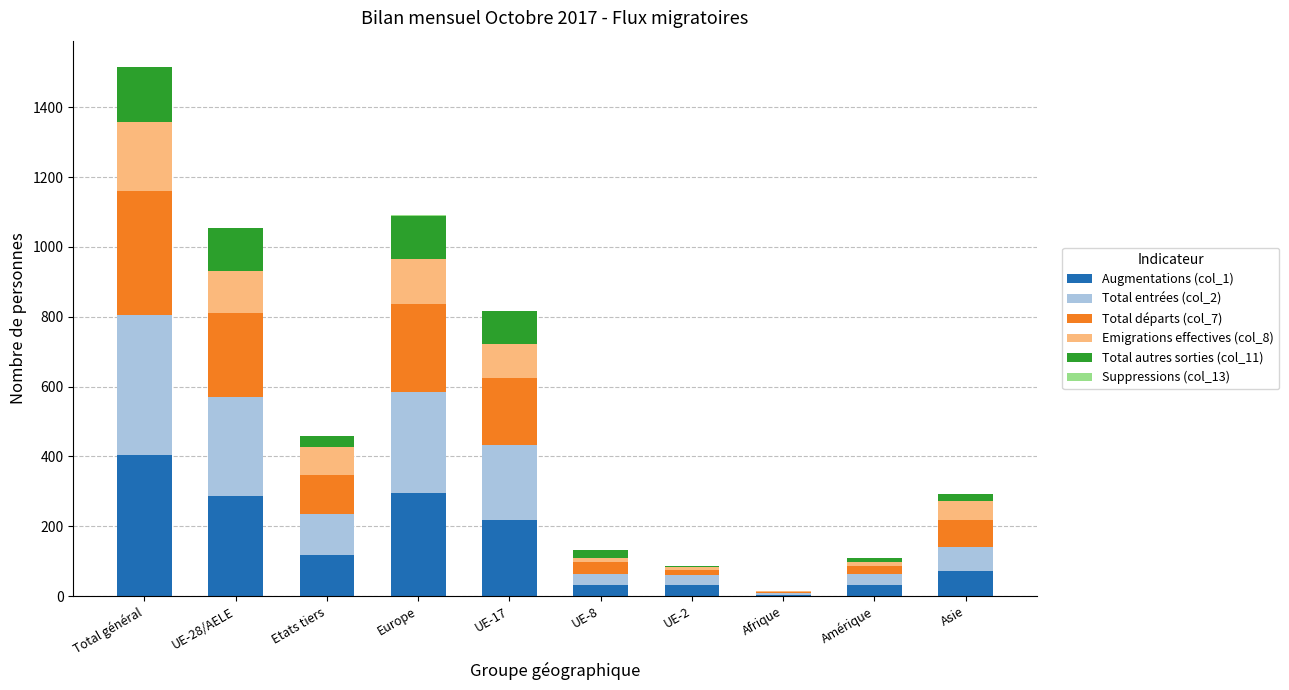

Which category has the highest value in the Augmentations (col_1) series?

Total général